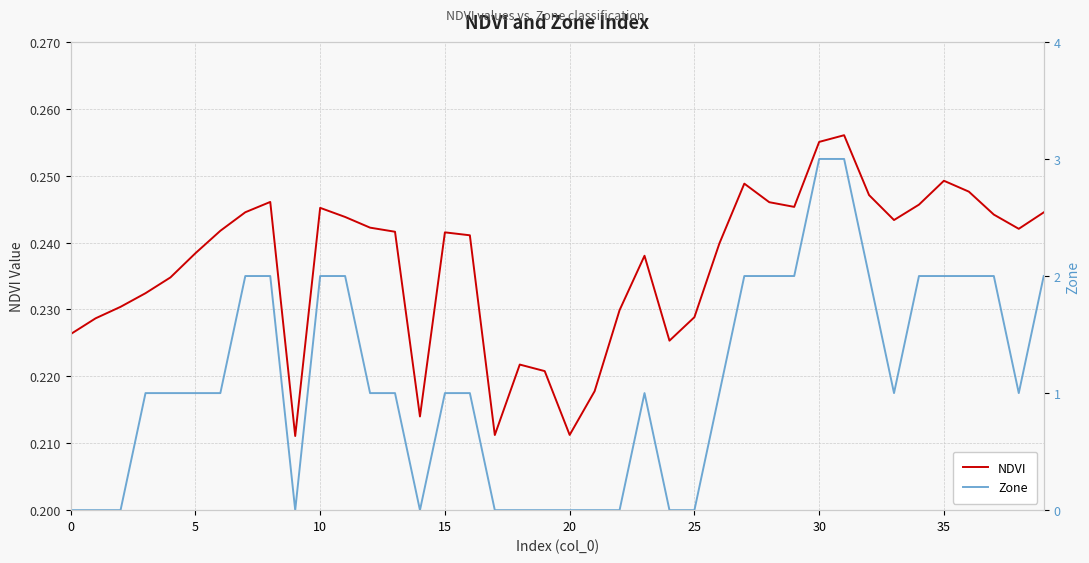

In Zone, how many points are lower than both neighbors (excluding endpoints)?

4